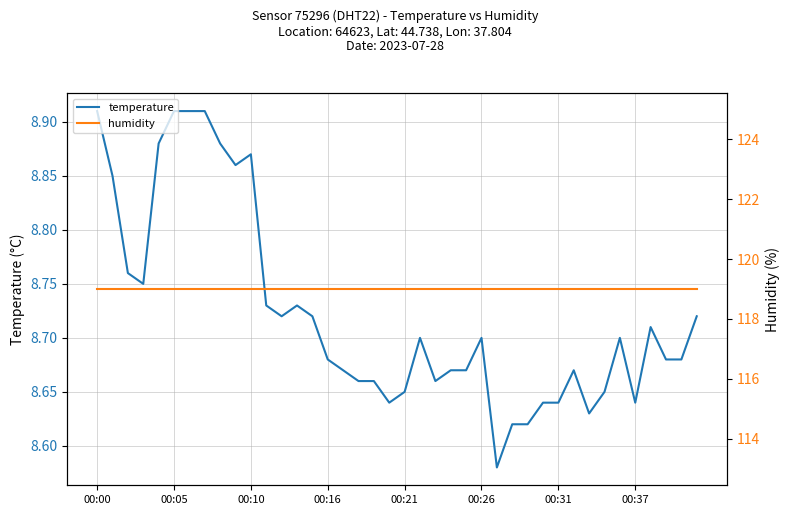

At which label does humidity reach its minimum?

00:00